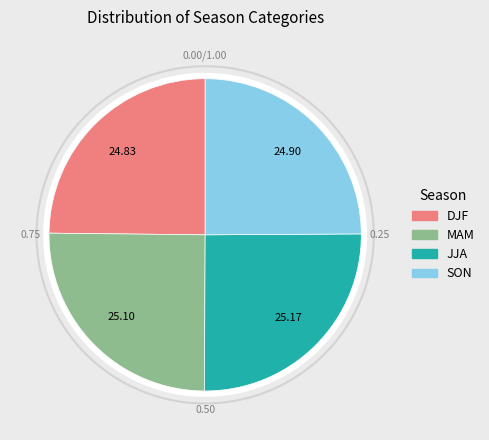

Approximately how many times larger is the value at MAM compared to JJA?

1.0